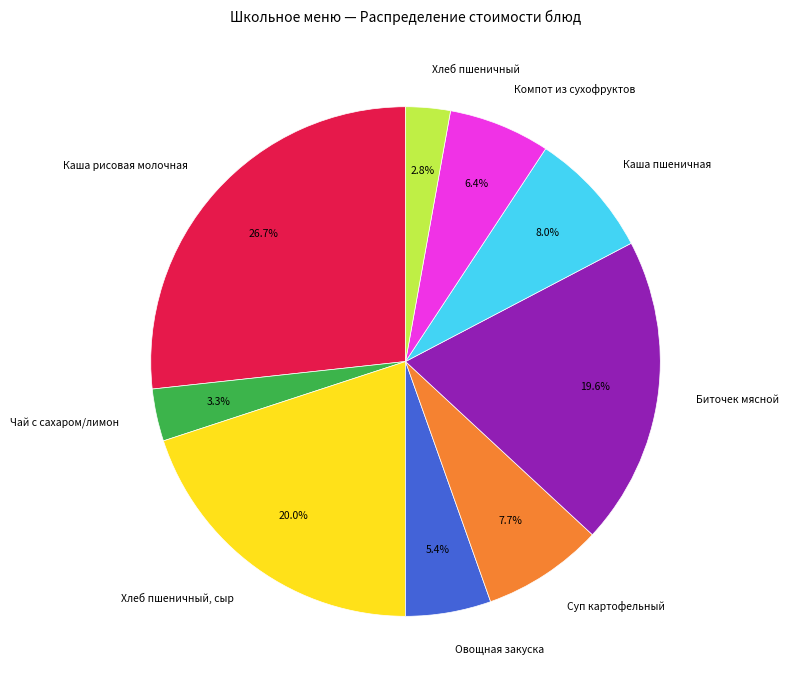

To the nearest percent, what percentage of the pie is Каша пшеничная?

8%